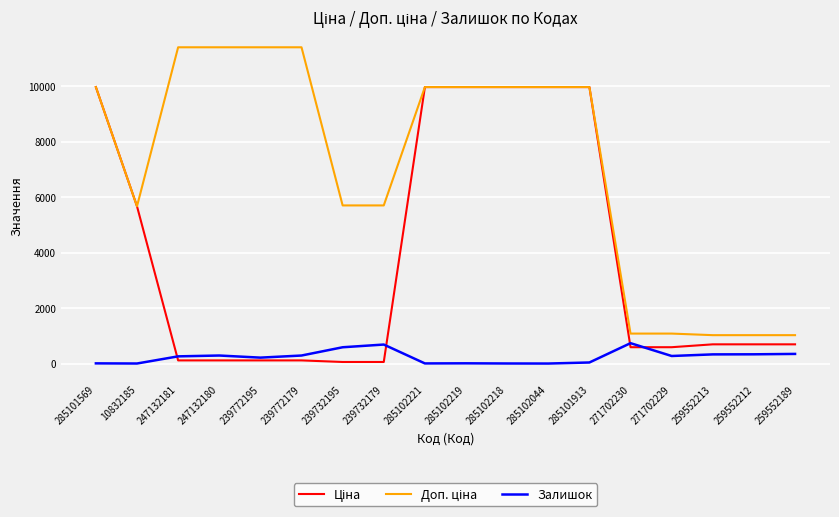

True or false: Залишок has a value of 5.0 at 285102221.

True